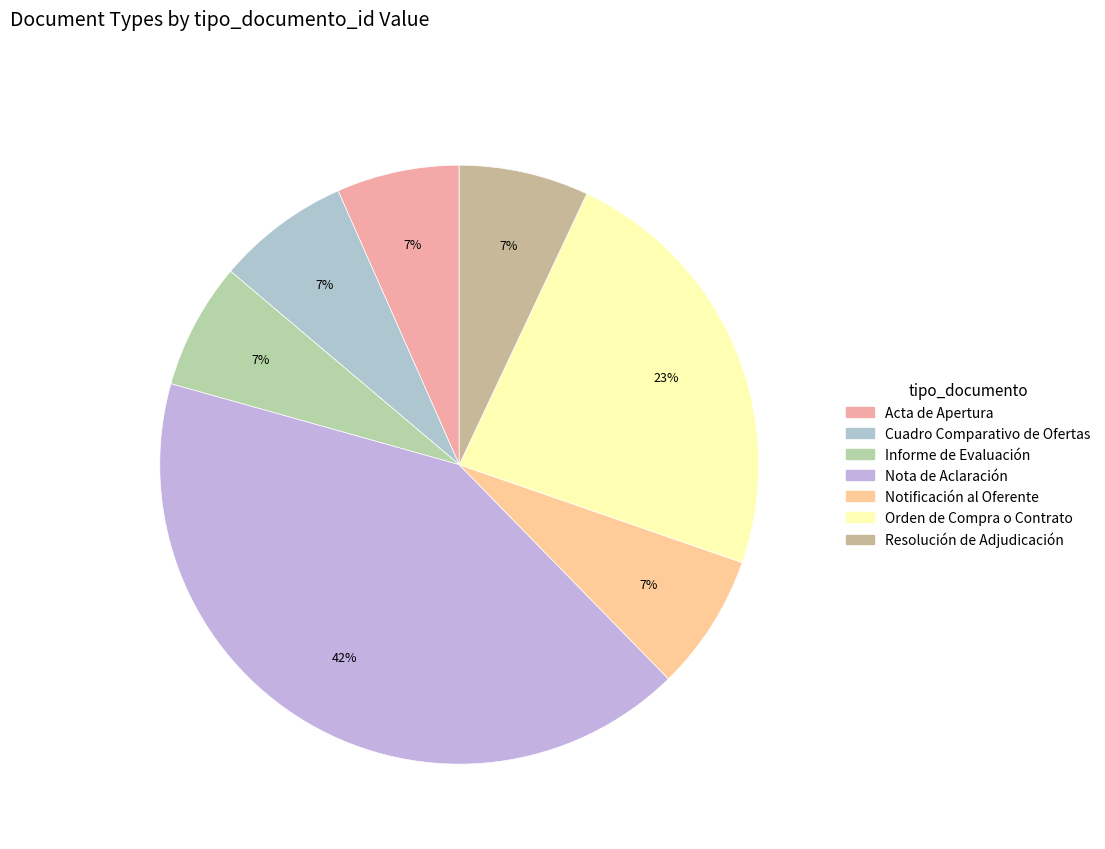

True or false: Resolución de Adjudicación accounts for 7% of the total.

True